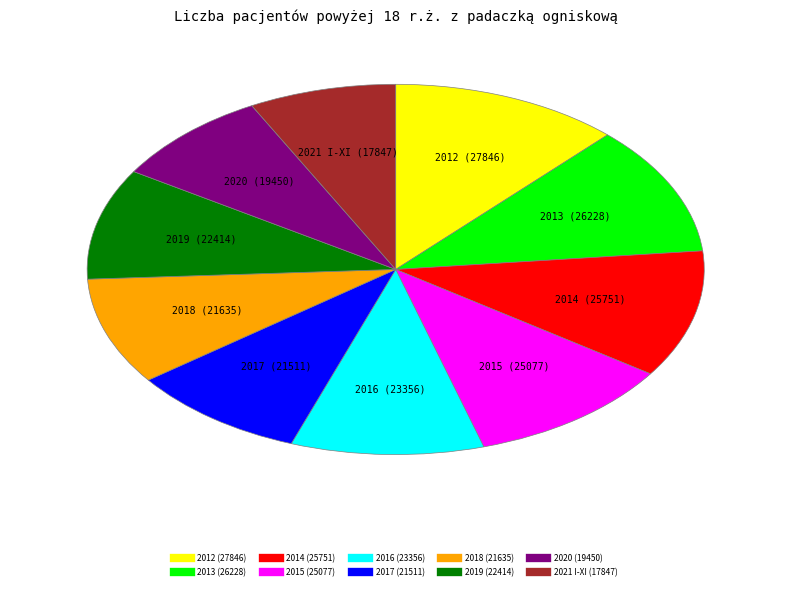

Which slice is the smallest?

2021 I-XI